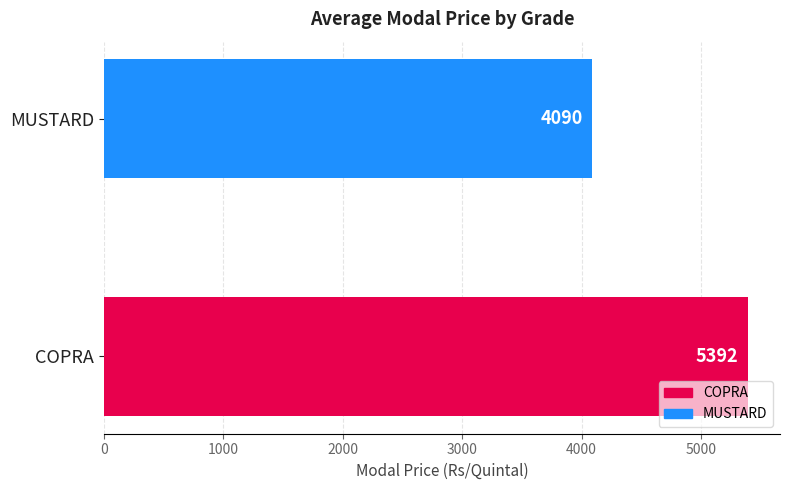

The value at MUSTARD is 6515.0. True or false?

False